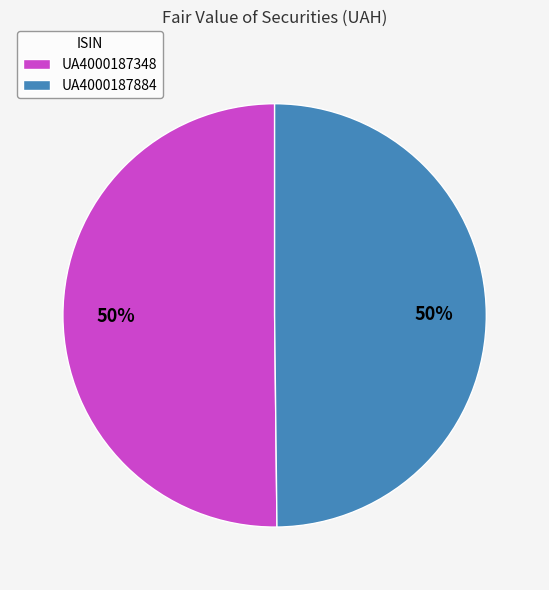

To the nearest percent, what is the average slice percentage?

50%